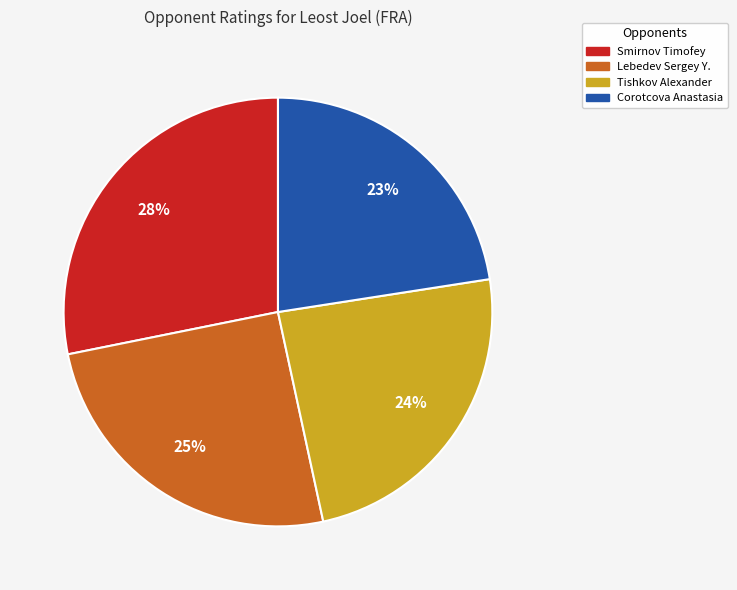

To the nearest percent, what is the average slice percentage?

25%